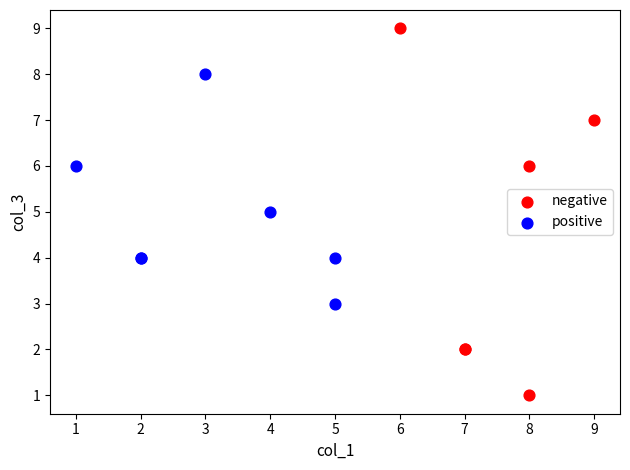

Which series contains the highest Y value?

negative